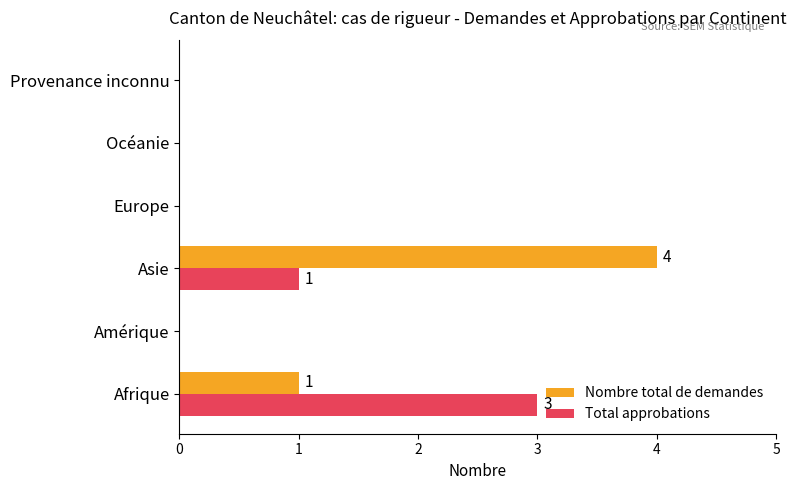

At which category is the sum across all series the highest?

Asie